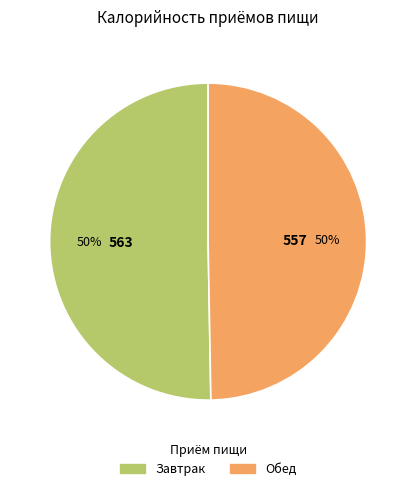

The Обед slice represents 50% of the pie. True or false?

True